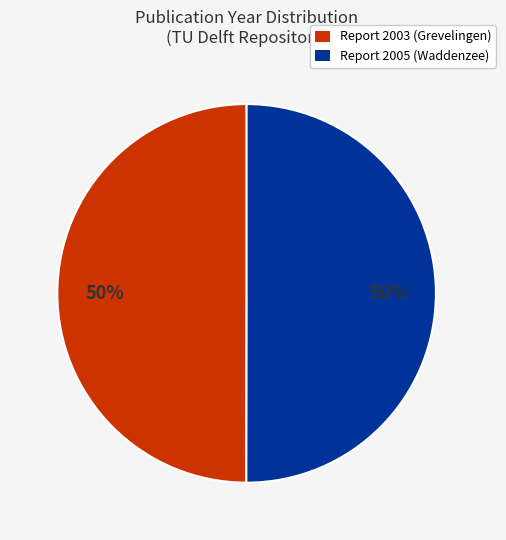

What percentage is the Report 2003 (Grevelingen) slice, to the nearest percent?

50%